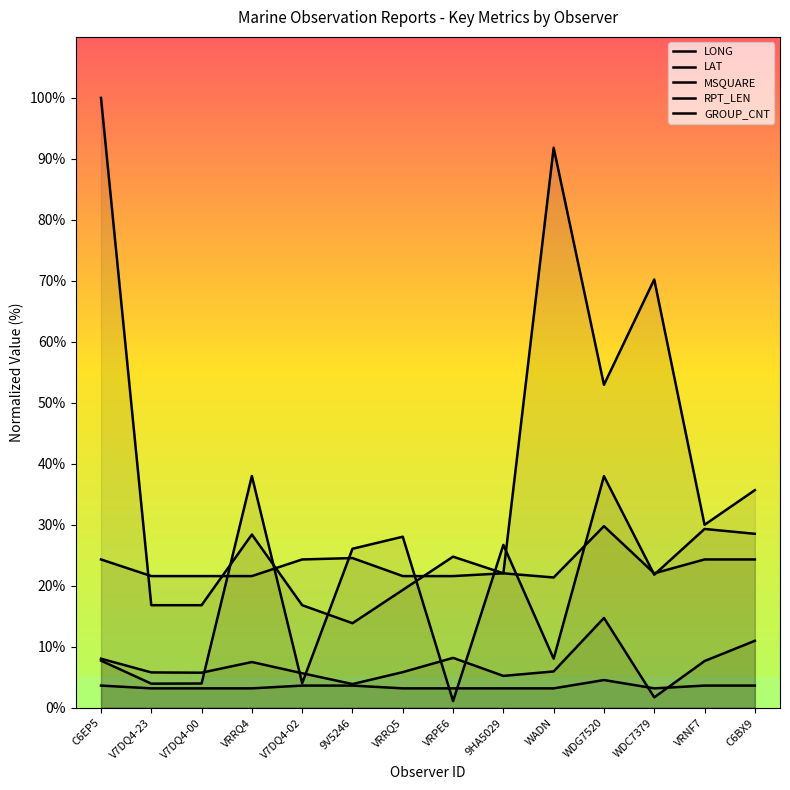

What is the approximate value of LAT at 9V5246?

3.9